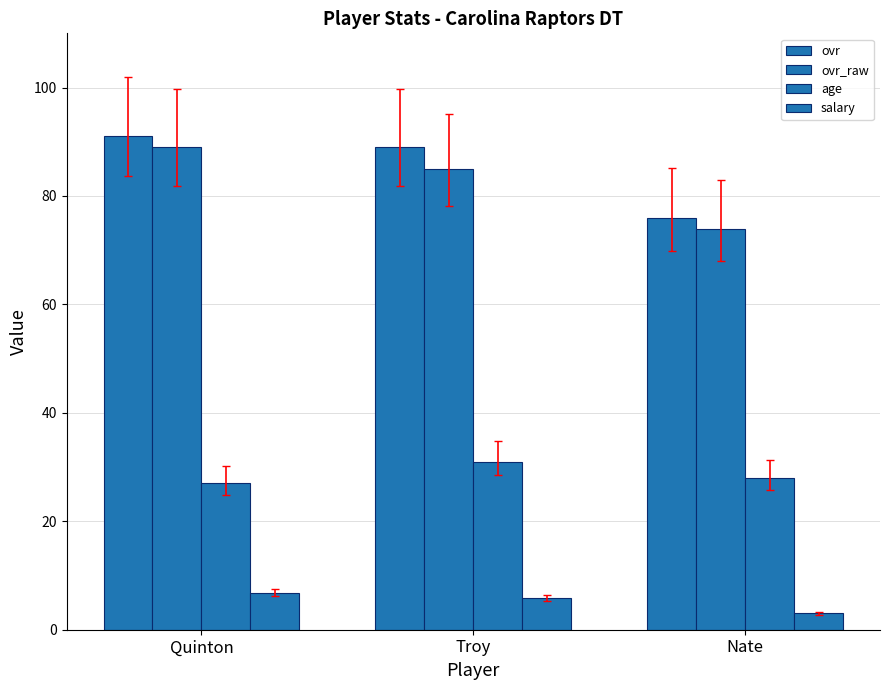

How many values in the salary series are below 5?

1